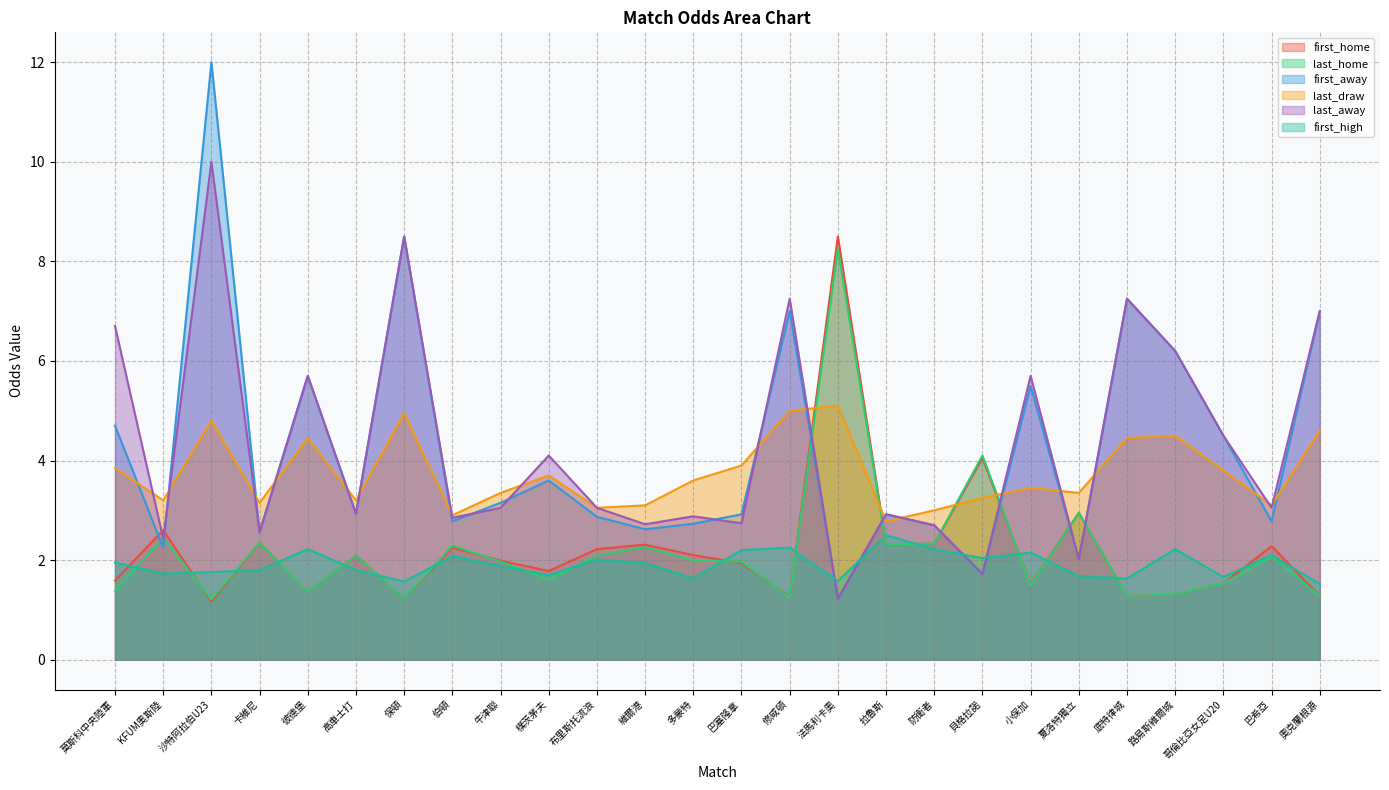

At which category does first_high reach its first local valley?

KFUM奧斯陸